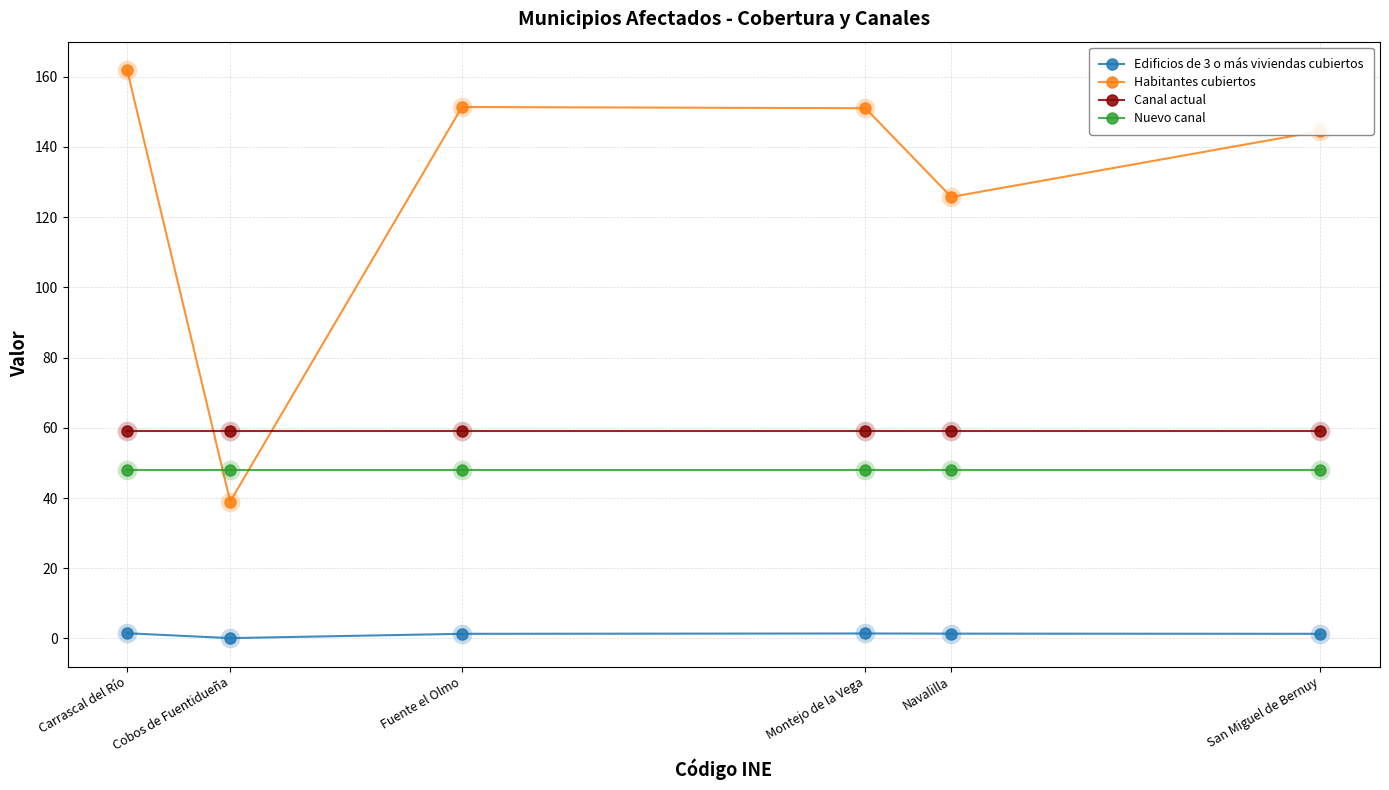

Which series has the largest range (max minus min)?

Habitantes cubiertos